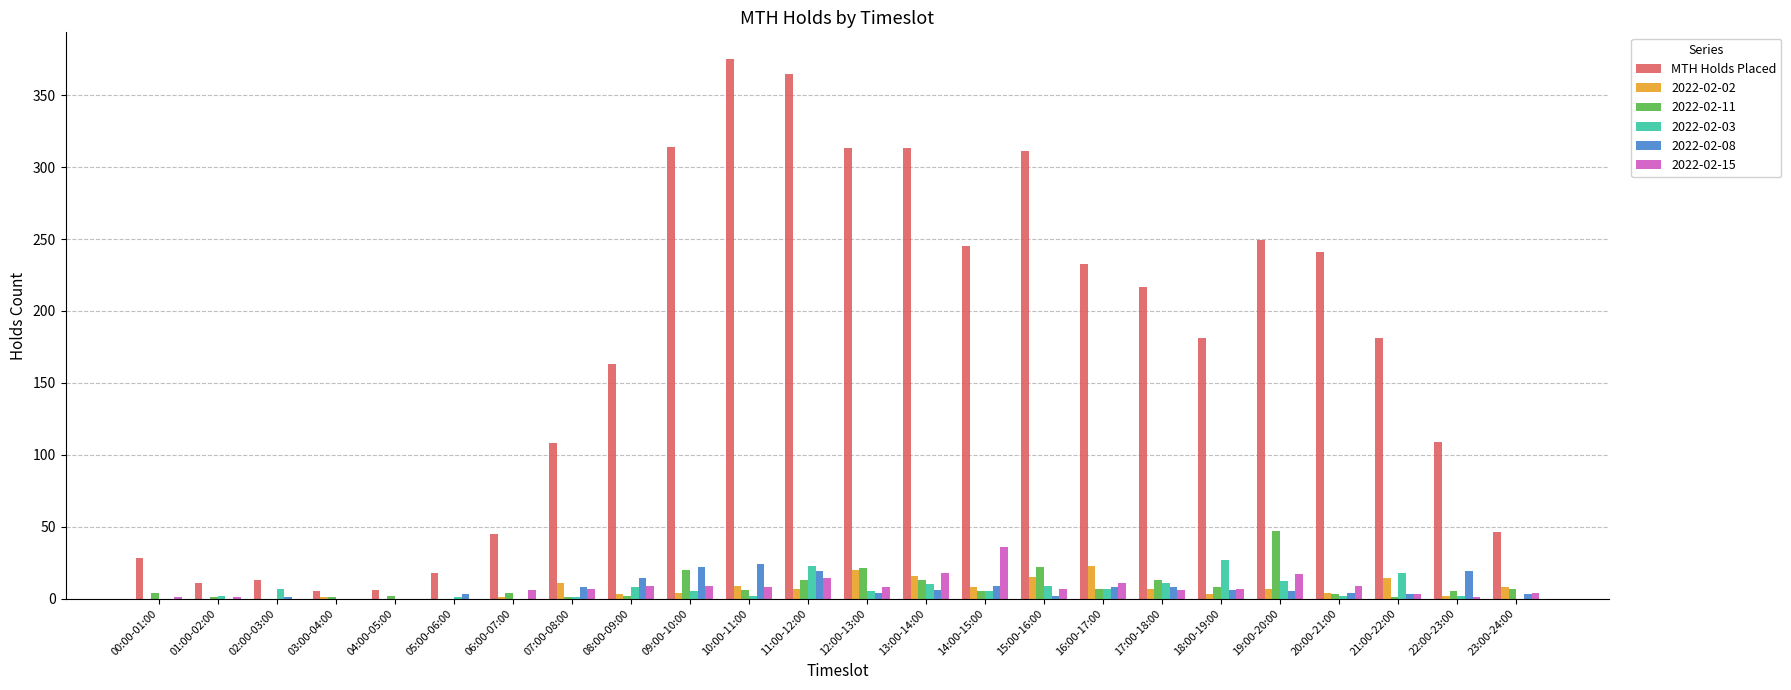

Which series has the largest total across all categories?

MTH Holds Placed